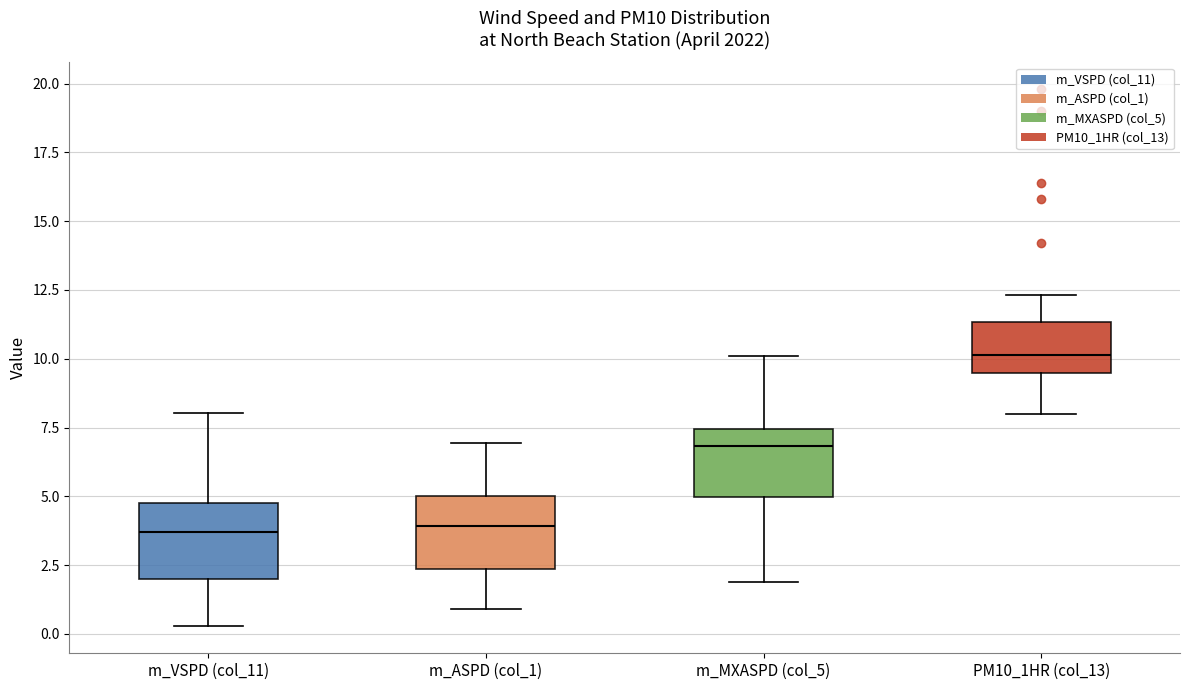

Reading left to right, transcribe this box plot: for each box, give where its median line is, the range the box spans, and where its two whiskers end, as read against the y-axis. The values are not printed on the chart, so give them approximately, as read against the axis.

m_VSPD (col_11): median 3.5, box 2.0 to 5.0, whiskers 0.5 to 8.0
m_ASPD (col_1): median 4.0, box 2.5 to 5.0, whiskers 1.0 to 7.0
m_MXASPD (col_5): median 7.0, box 5.0 to 7.5, whiskers 2.0 to 10.0
PM10_1HR (col_13): median 10.0, box 9.5 to 11.5, whiskers 8.0 to 12.5